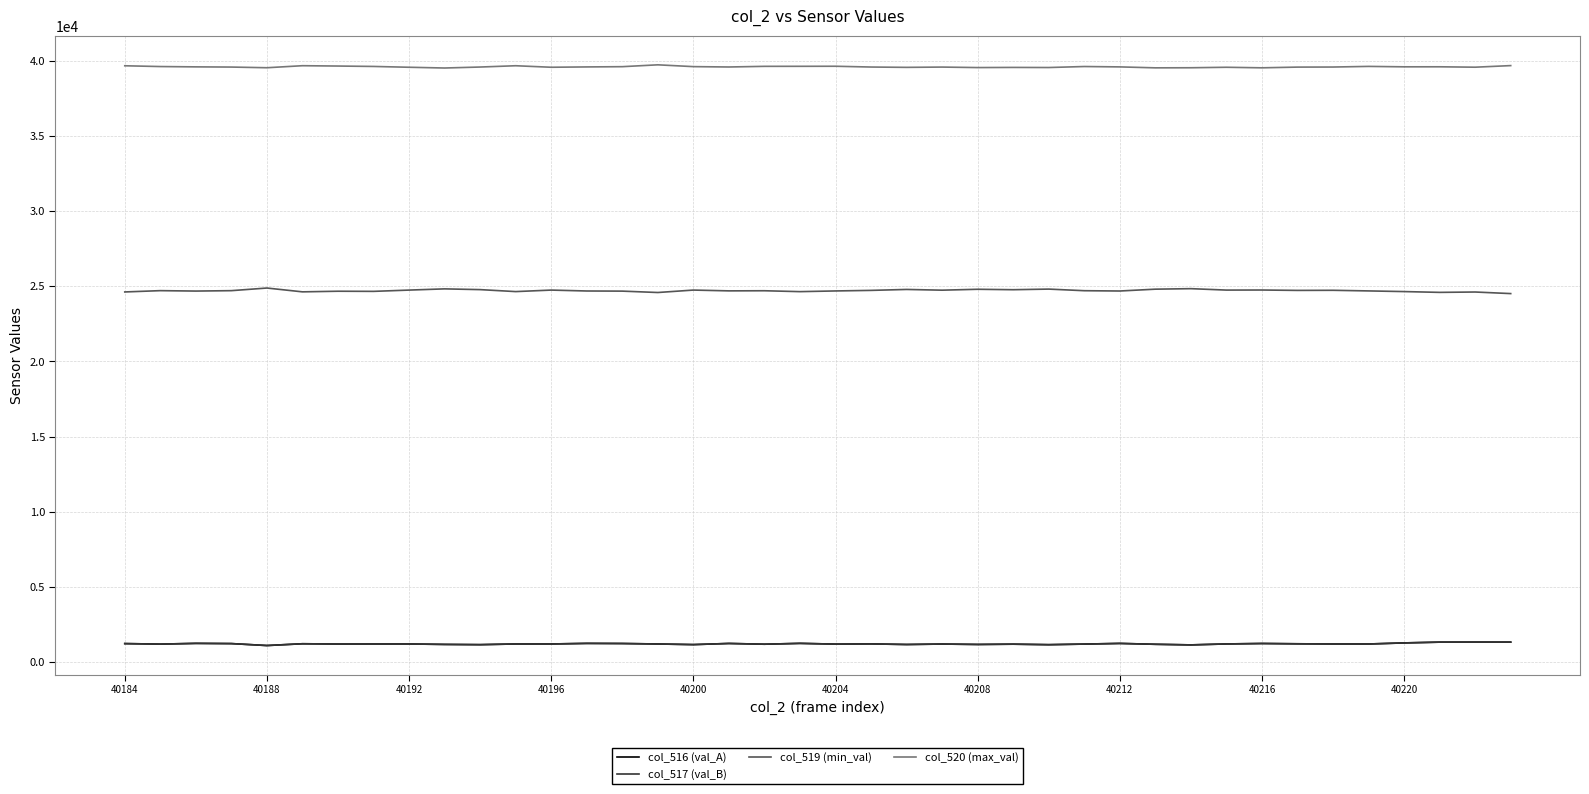

True or false: col_520 (max_val) and col_516 (val_A) intersect in this chart.

False